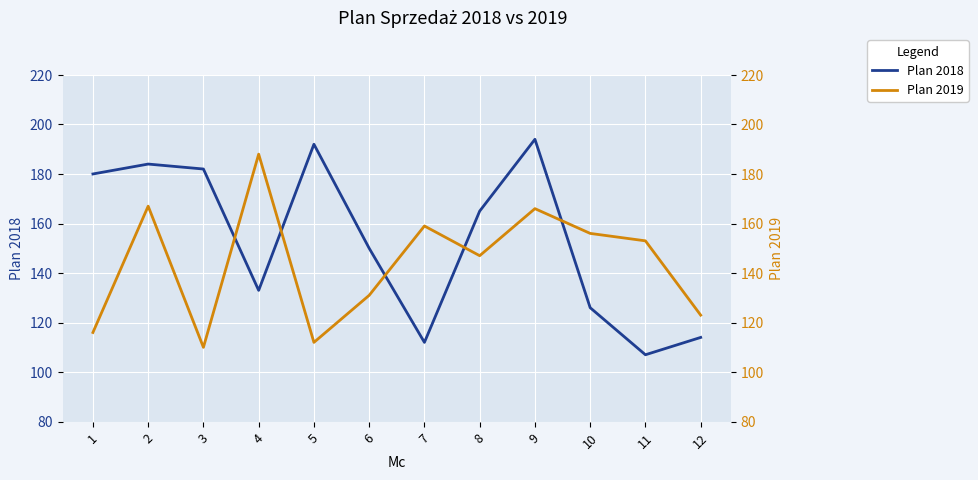

Reading right to left, extract all data points from this chart.

Plan 2018: 12=114	11=107	10=126	9=194	8=165	7=112	6=150	5=192	4=133	3=182	2=184	1=180
Plan 2019: 12=123	11=153	10=156	9=166	8=147	7=159	6=131	5=112	4=188	3=110	2=167	1=116